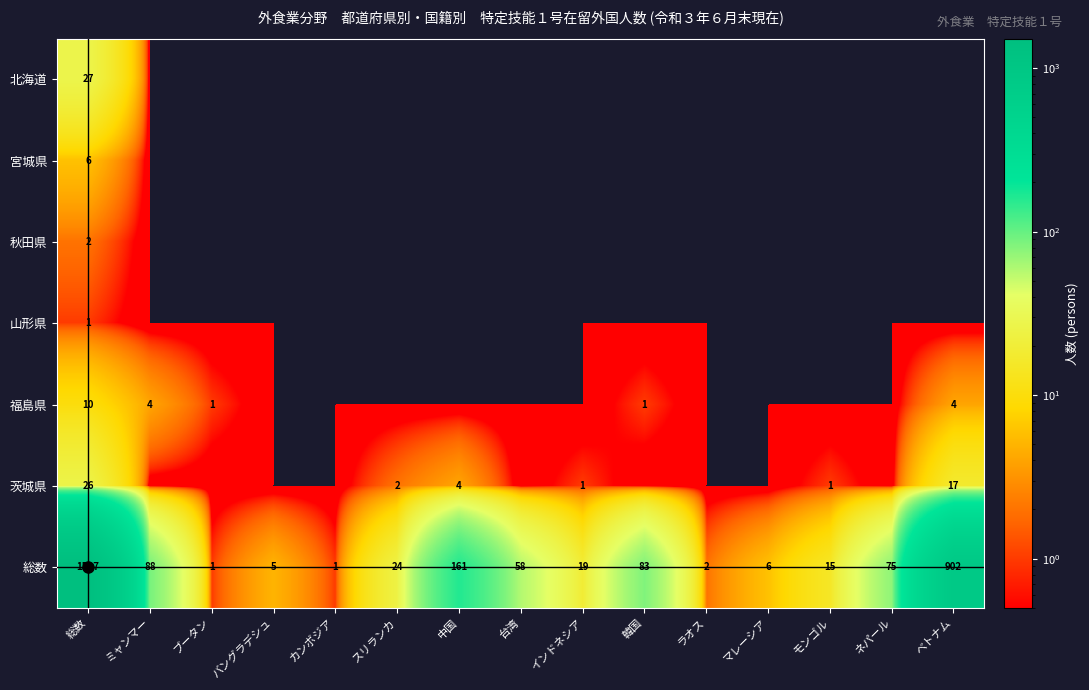

True or false: 福島県 has a value of 4 at ミャンマー.

True